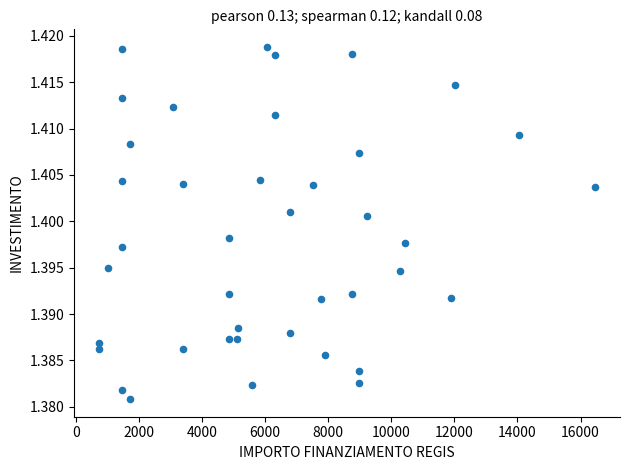

What is the range of X values (max minus min)?

15735.0